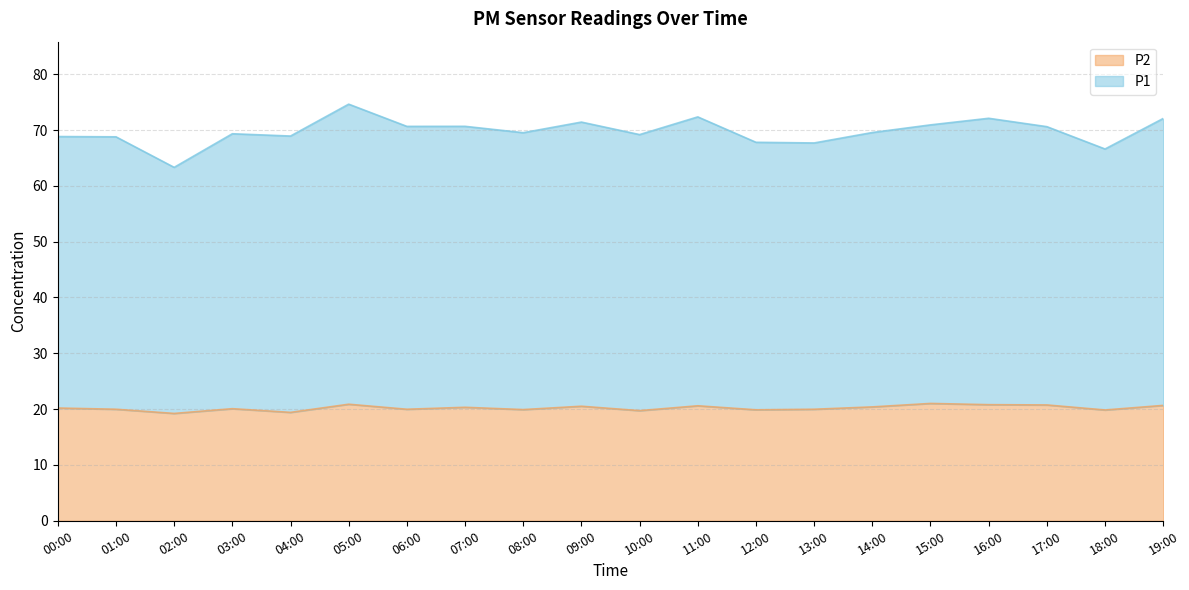

What position from the right is 18:00?

2